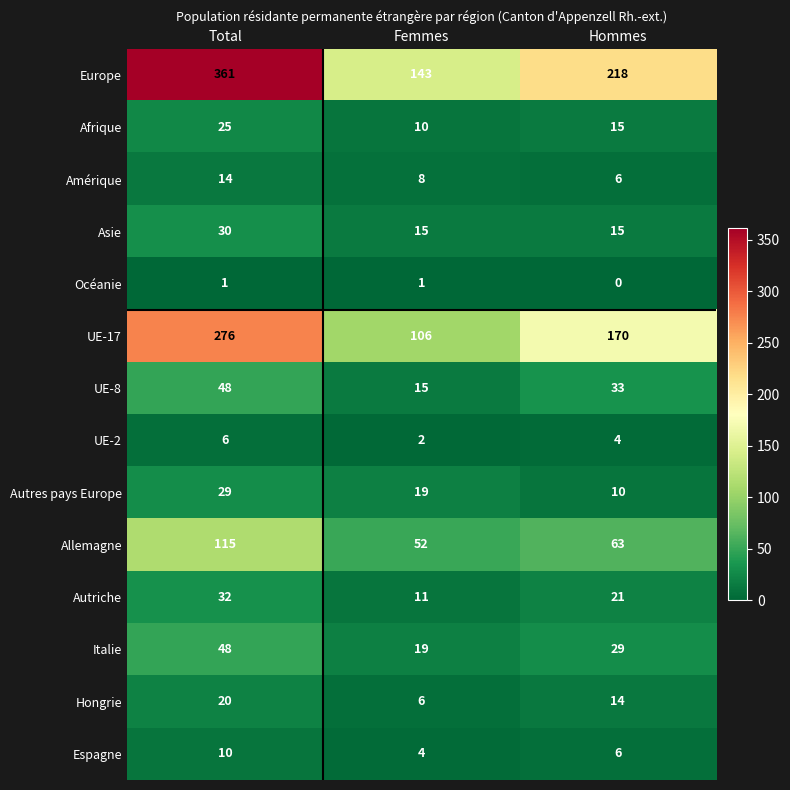

What is the spread (max minus min) of values at Total?

360